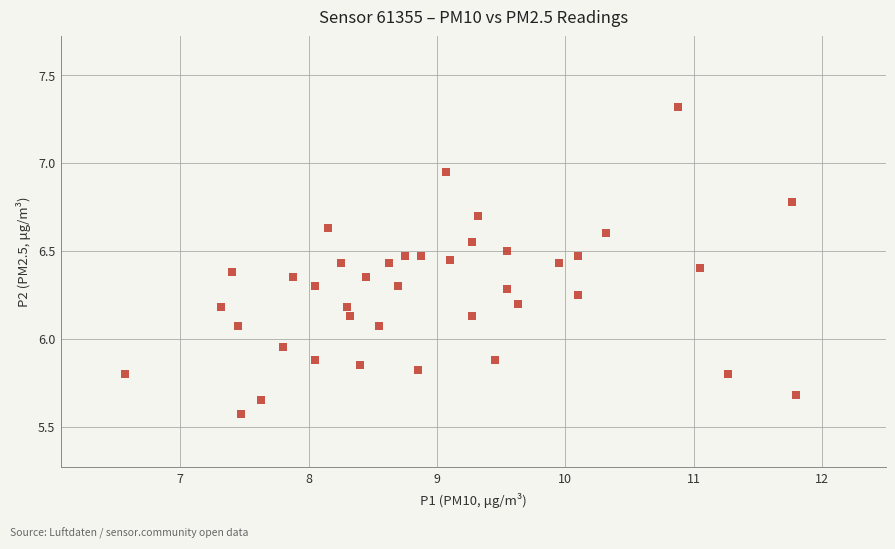

What is the range of X values (max minus min)?

5.2